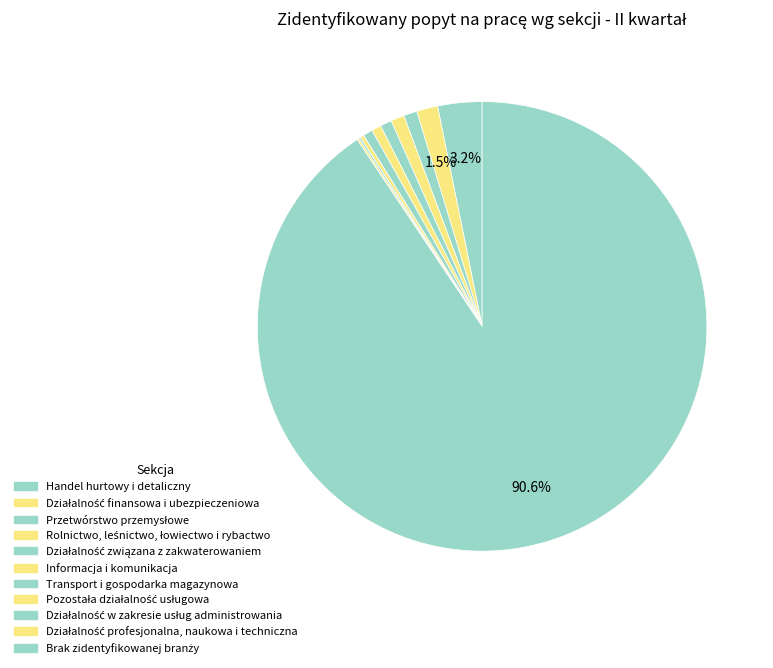

Rank the categories by value from highest to lowest.

Brak zidentyfikowanej branży, Handel hurtowy i detaliczny, Działalność finansowa i ubezpieczeniowa, Przetwórstwo przemysłowe, Rolnictwo, leśnictwo, łowiectwo i rybactwo, Działalność związana z zakwaterowaniem, Informacja i komunikacja, Transport i gospodarka magazynowa, Pozostała działalność usługowa, Działalność w zakresie usług administrowania, Działalność profesjonalna, naukowa i techniczna